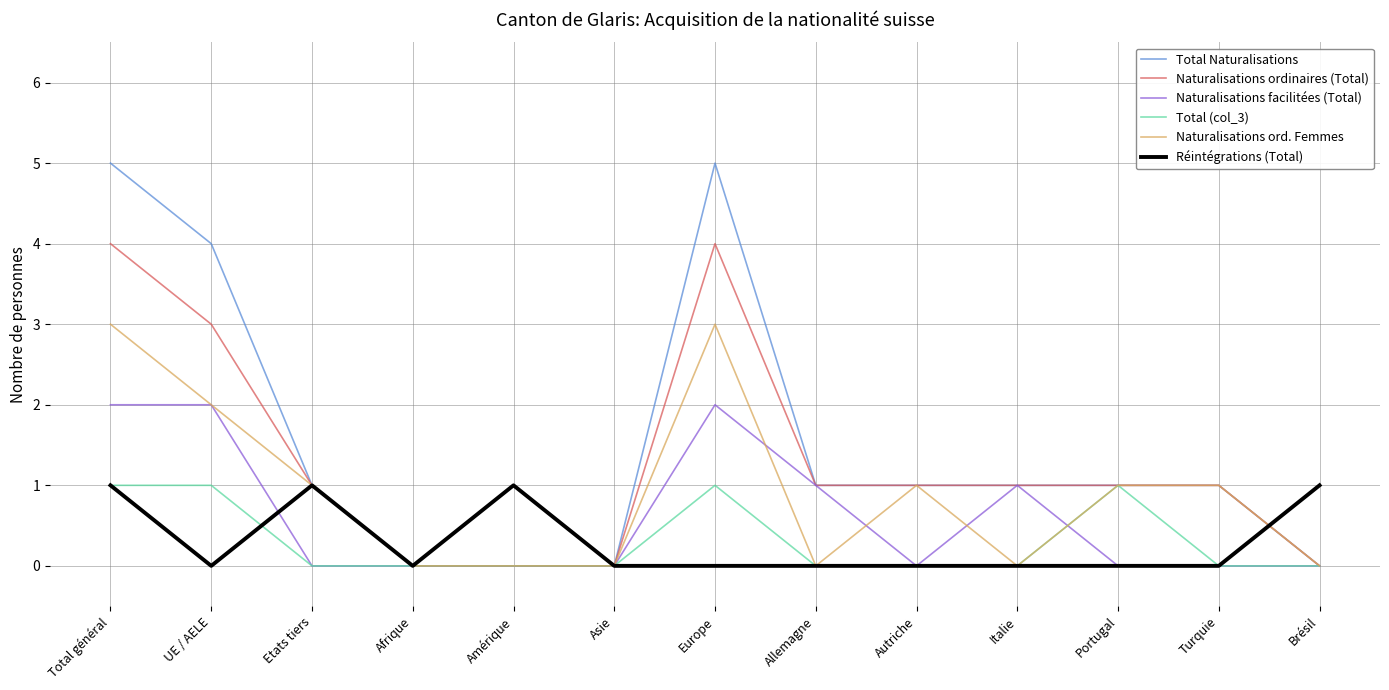

What is the greatest value displayed?

5